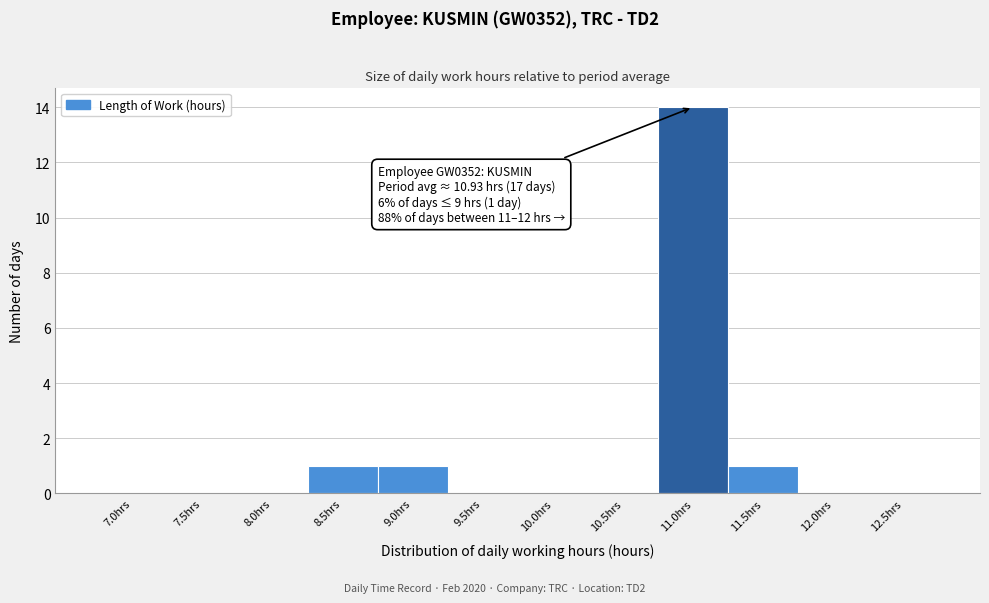

Reading left to right, what are all the values shown in this chart?

7.0hrs=0	7.5hrs=0	8.0hrs=0	8.5hrs=1	9.0hrs=1	9.5hrs=0	10.0hrs=0	10.5hrs=0	11.0hrs=14	11.5hrs=1	12.0hrs=0	12.5hrs=0